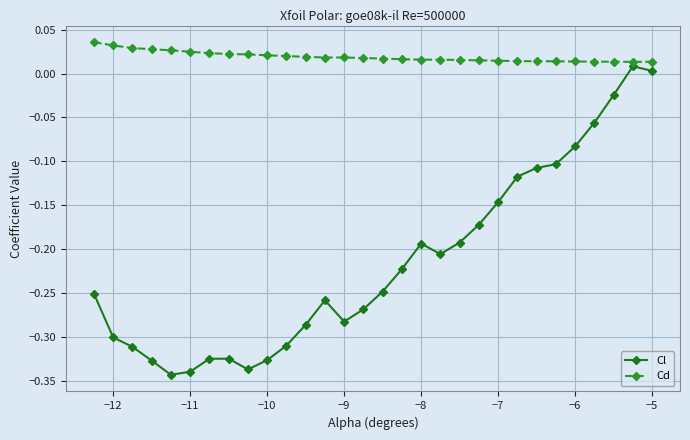

List the series in order of their overall mean, highest first.

Cd, Cl